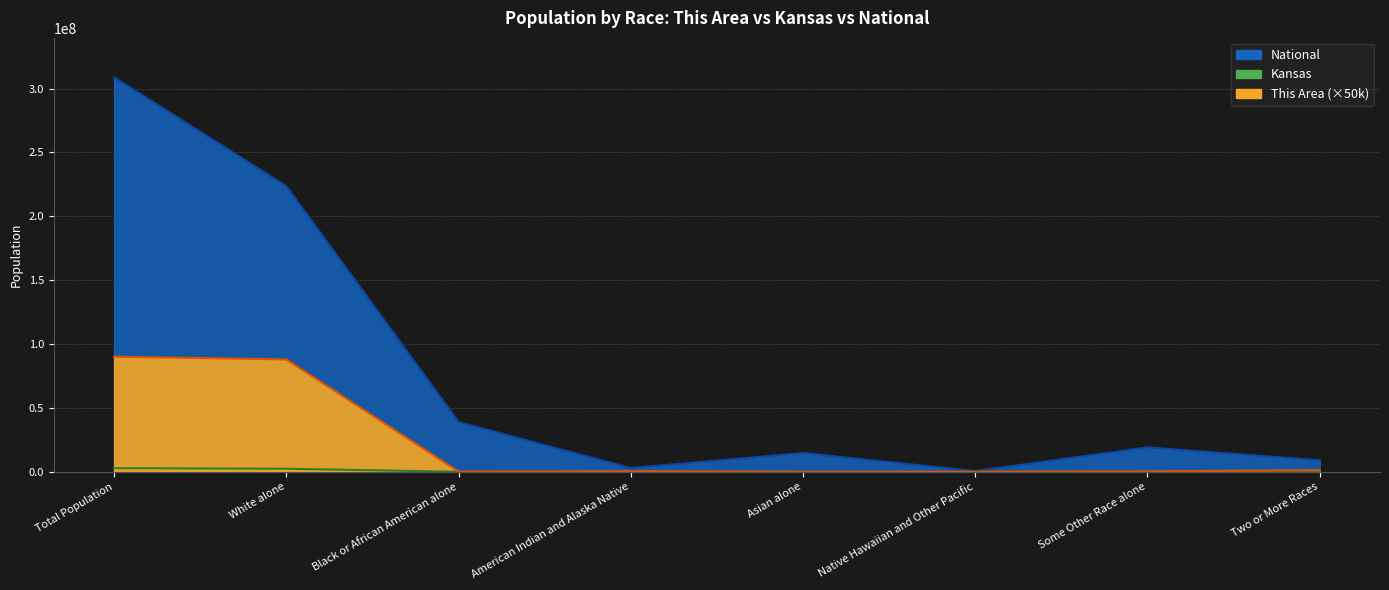

At how many categories does at least one series exceed 212575518?

2